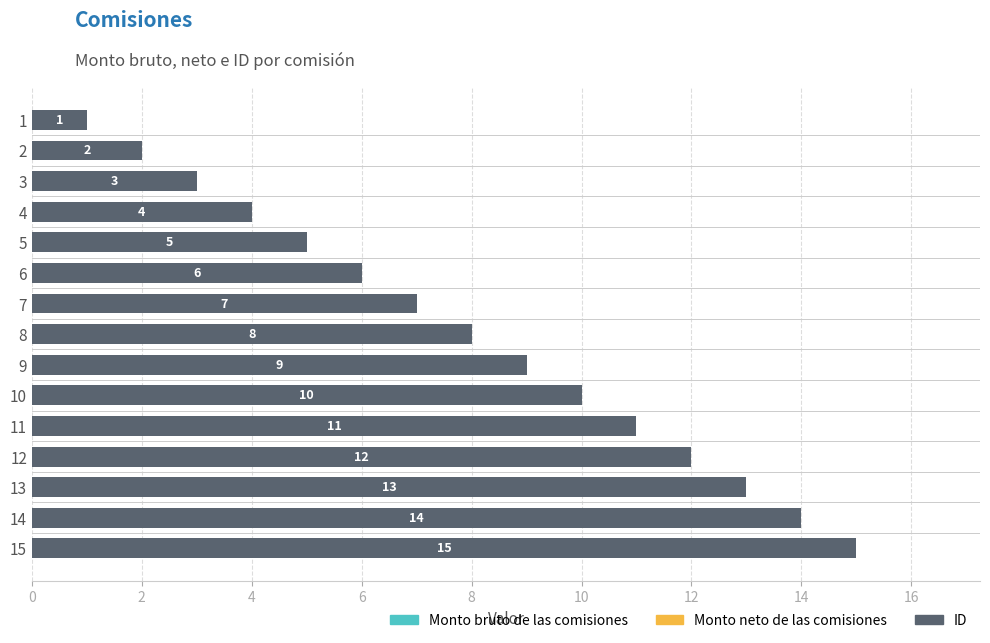

Which category has the highest value across all series?

15